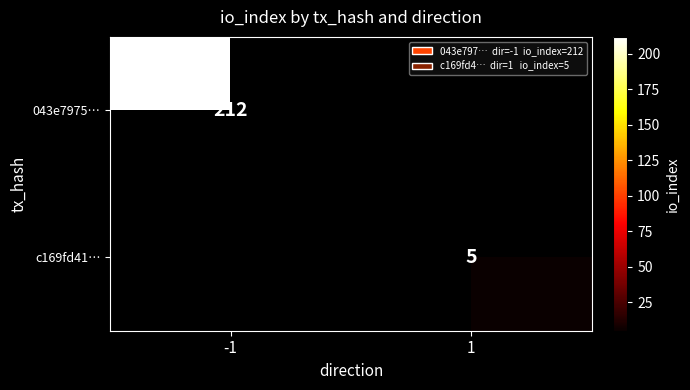

The c169fd41… series shows 5 at 1. True or false?

True